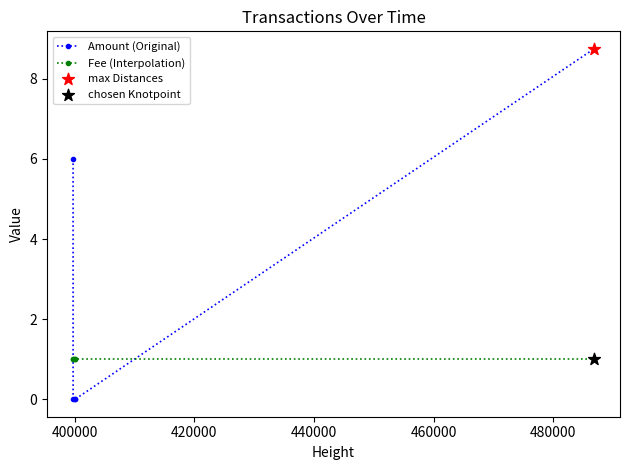

Which series has the largest range (max minus min)?

Amount (Original)